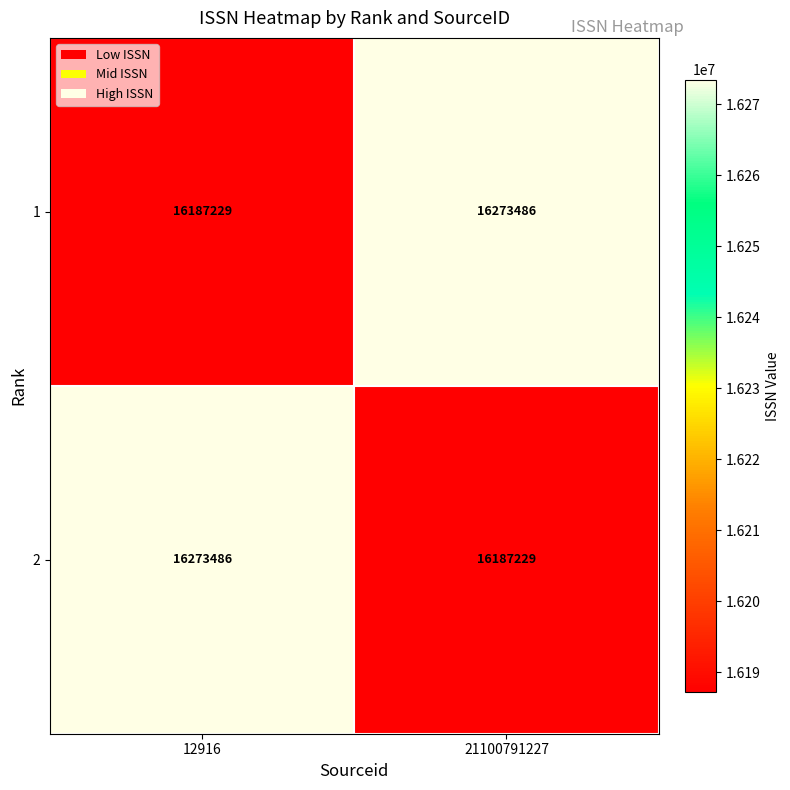

The value of 2 at 12916 is 16273486. True or false?

True